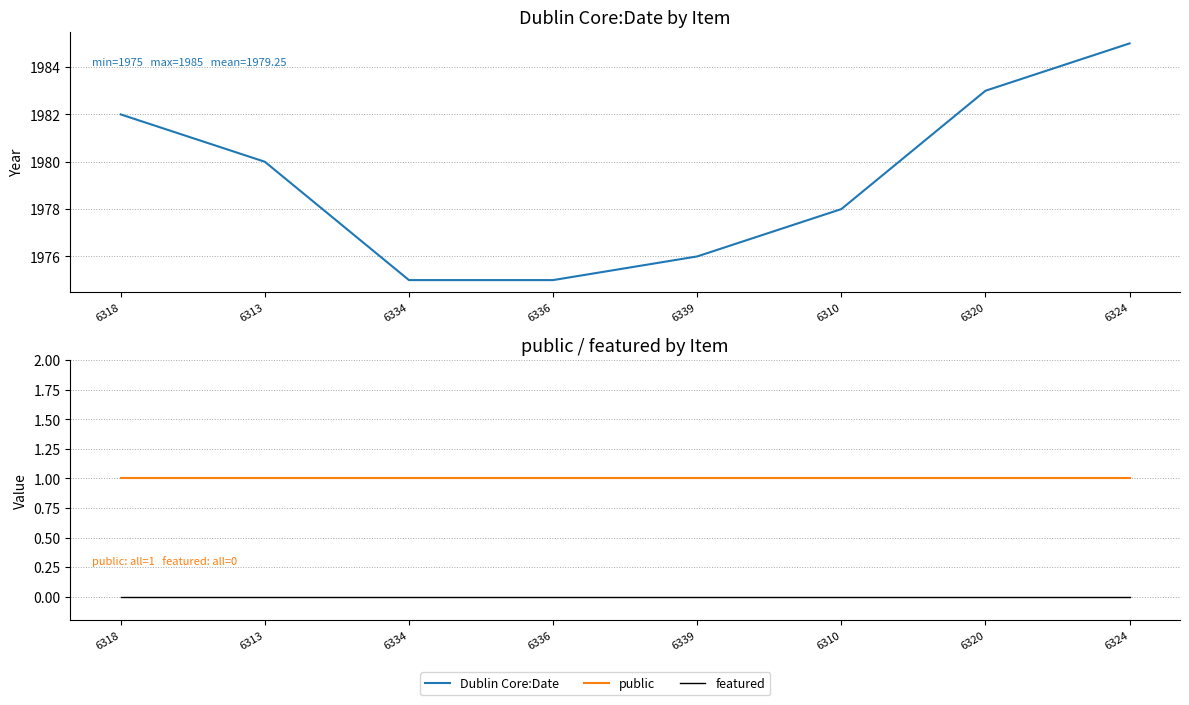

Read the public value at 6313.

1